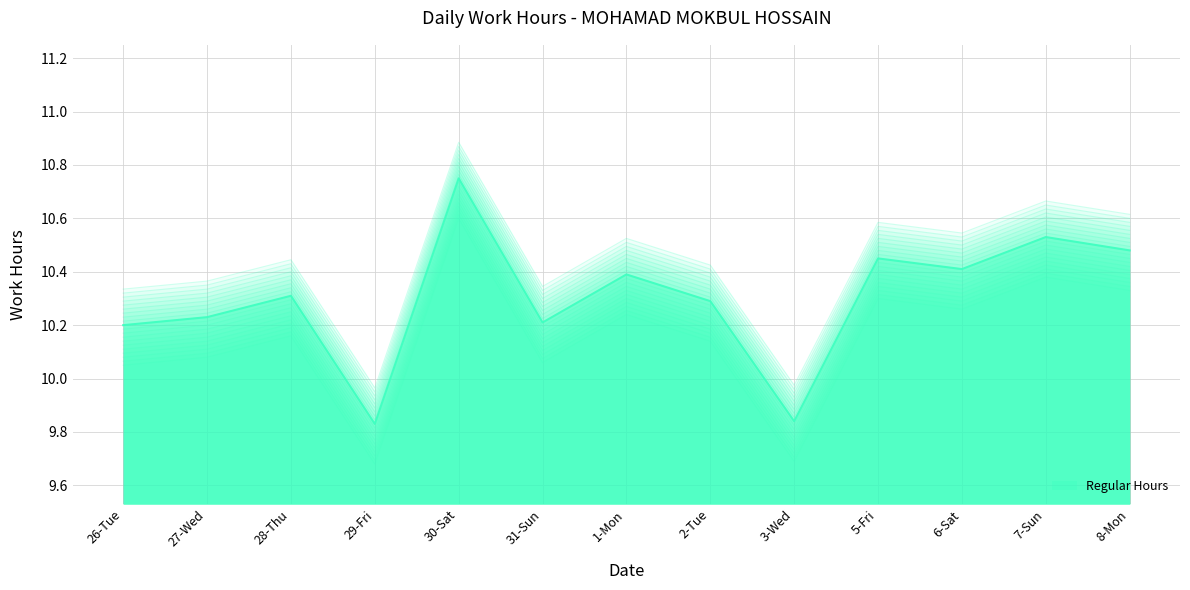

What is the difference between the second highest and minimum values?

0.7